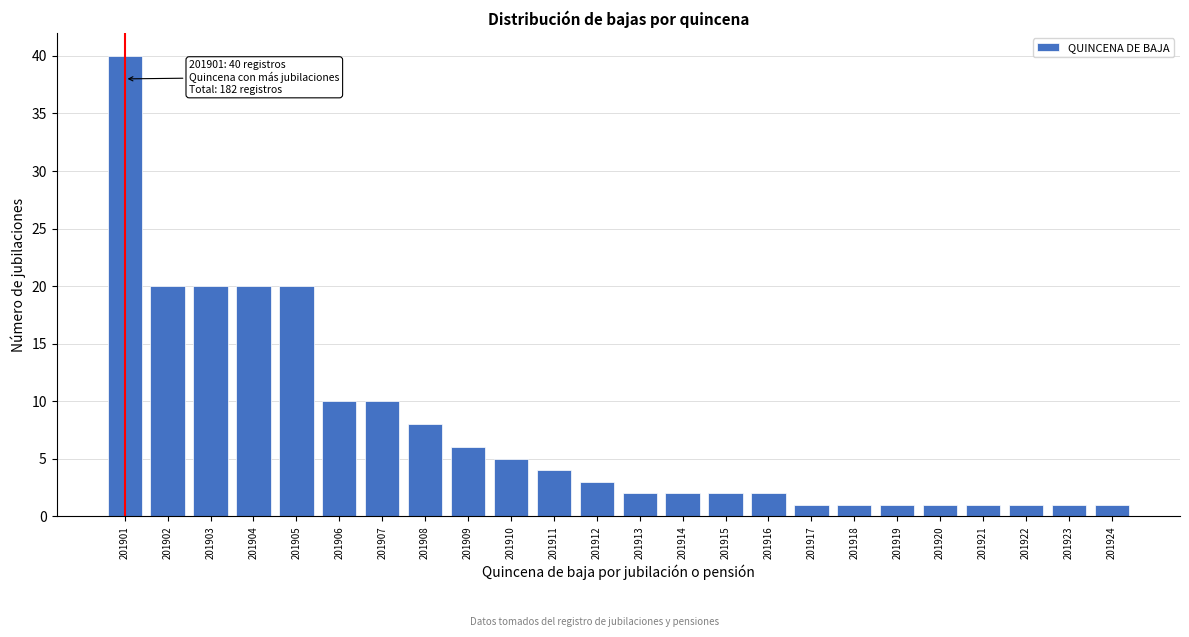

Reading right to left, list all the values displayed in this chart.

1	1	1	1	1	1	1	1	2	2	2	2	3	4	5	6	8	10	10	20	20	20	20	40